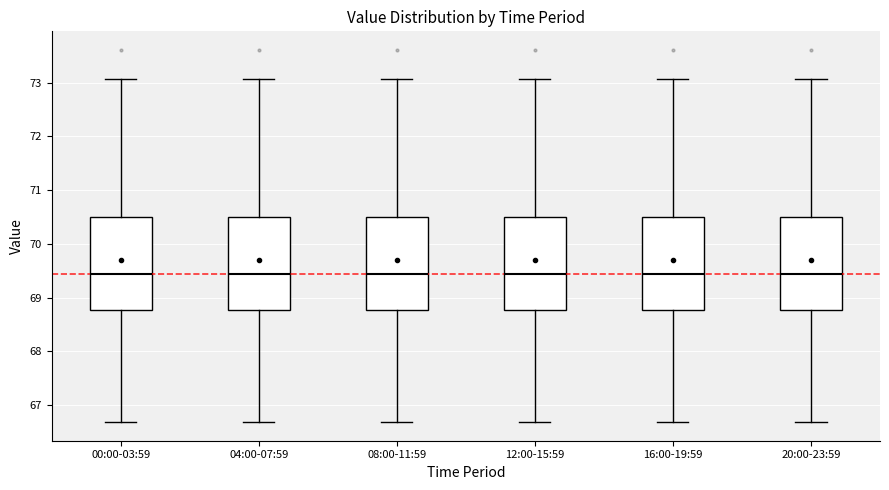

Where does the upper whisker of the box for 08:00-11:59 end on the y-axis? The values are not printed on the chart, so give them approximately, as read against the axis.

73.1